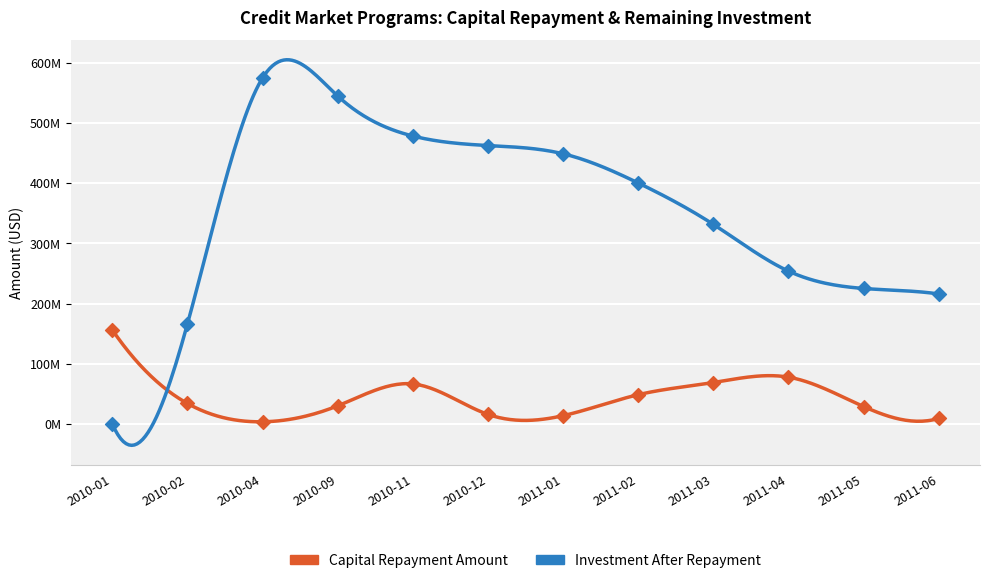

At which category is the sum across all series the highest?

2010-04